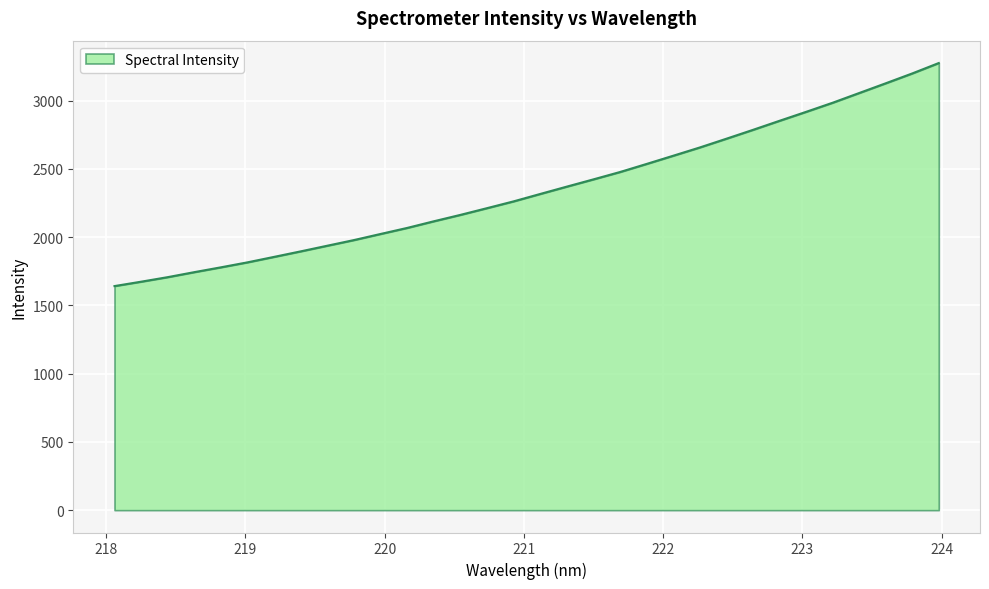

What is the greatest value displayed?

3275.9